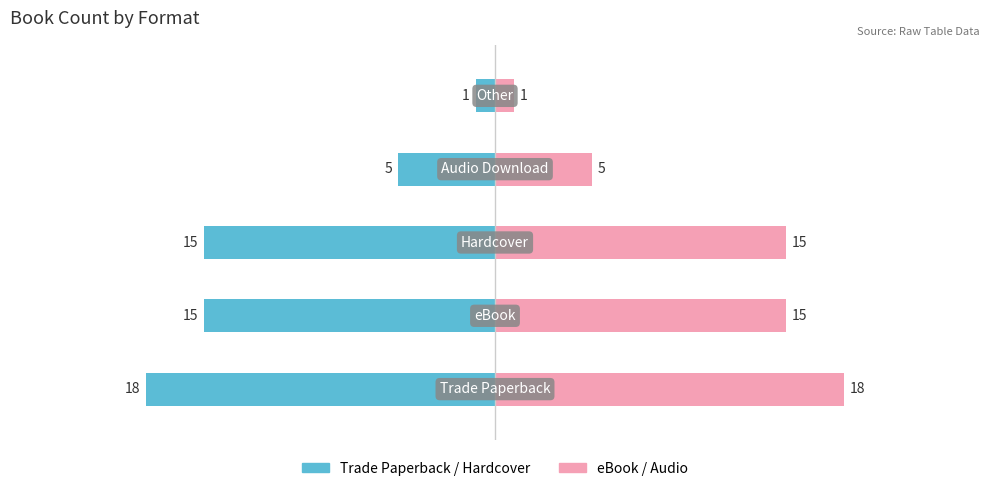

Count the number of categories in the chart.

5